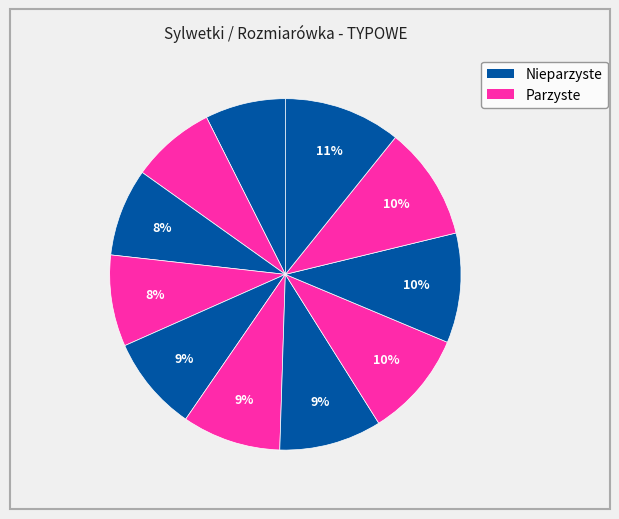

Is there any slice that represents more than half of the pie?

No